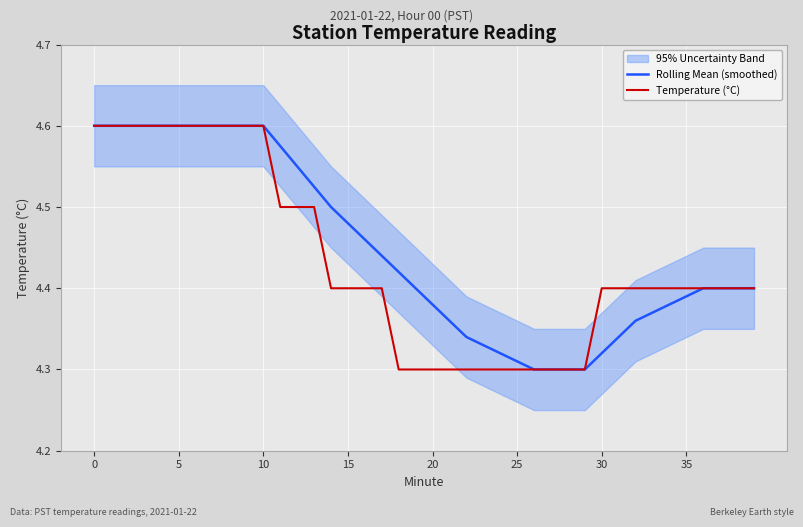

The Temperature (°C) series shows 3.2 at 10. True or false?

False